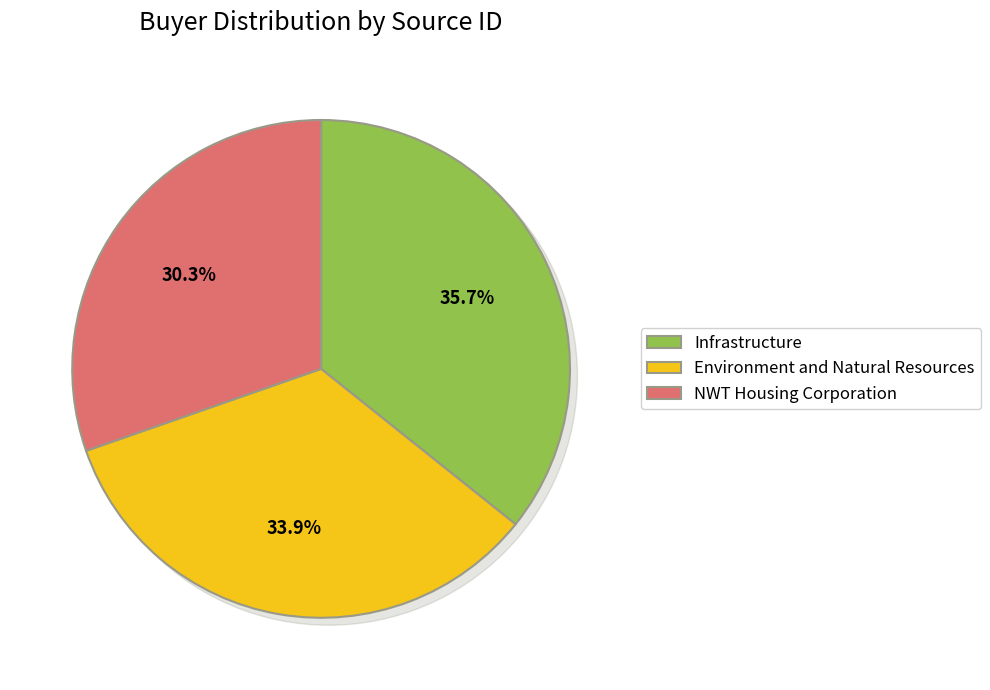

What is the change in value from Environment and Natural Resources to NWT Housing Corporation?

-396